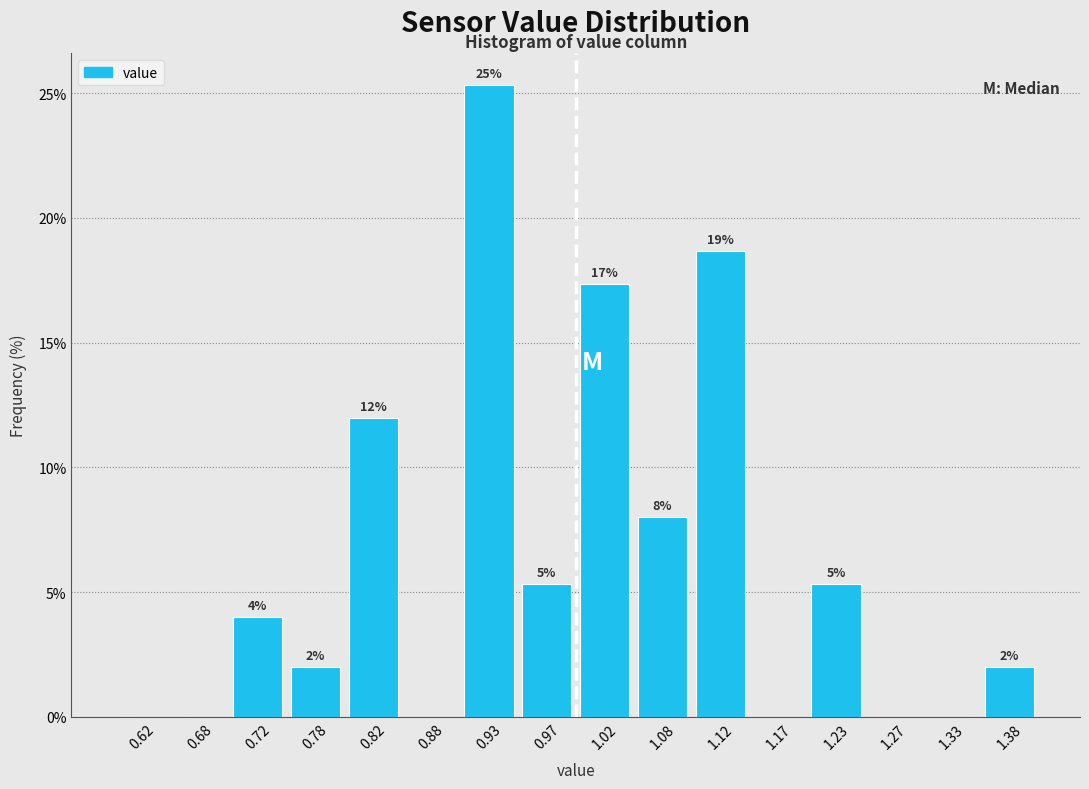

Over which range of the x-axis is the bar tallest?

0.90 to 0.95